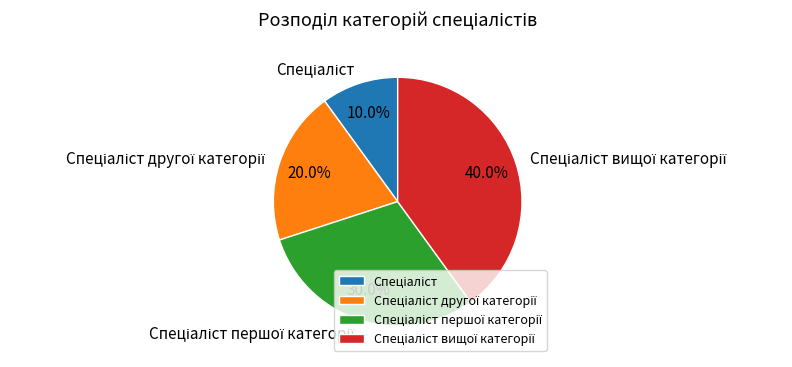

Rank the categories by value from lowest to highest.

Спеціаліст, Спеціаліст другої категорії, Спеціаліст першої категорії, Спеціаліст вищої категорії